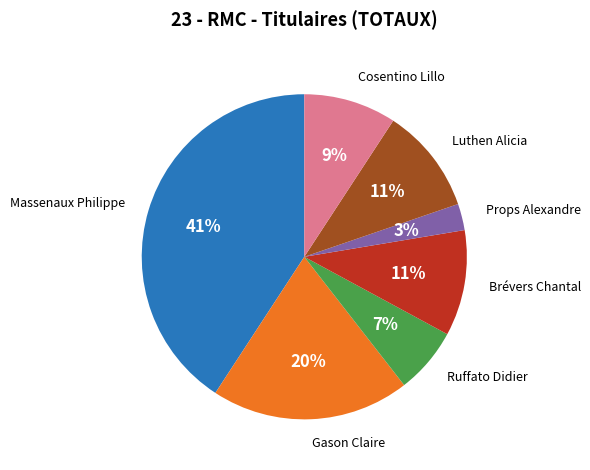

Between Cosentino Lillo and Gason Claire, which is larger?

Gason Claire